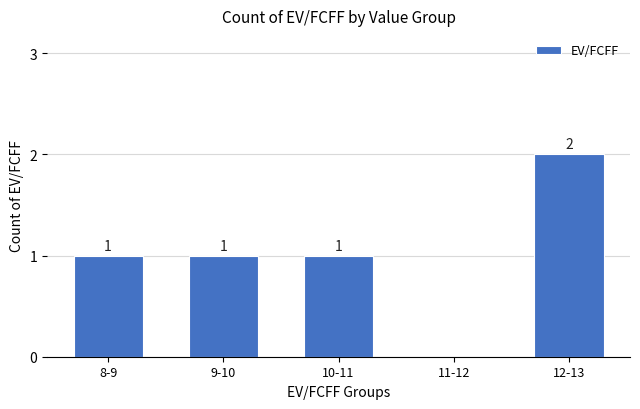

Reading right to left, transcribe all the data shown in this chart.

12-13=2	11-12=0	10-11=1	9-10=1	8-9=1